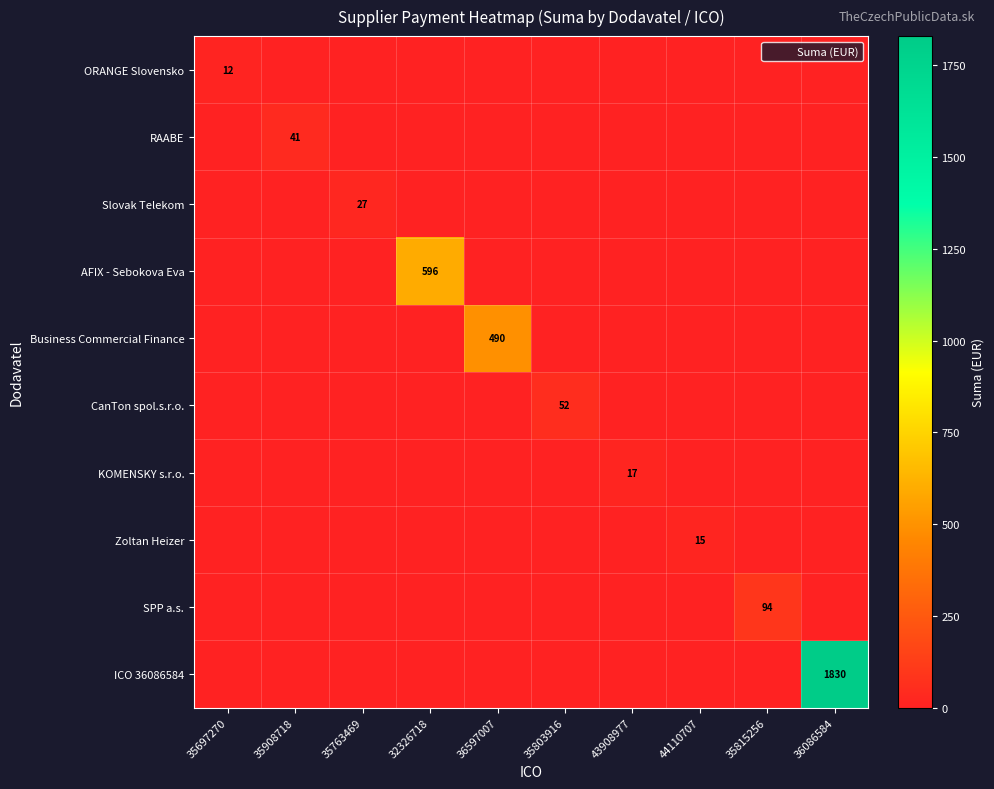

What is the greatest value displayed?

1829.7